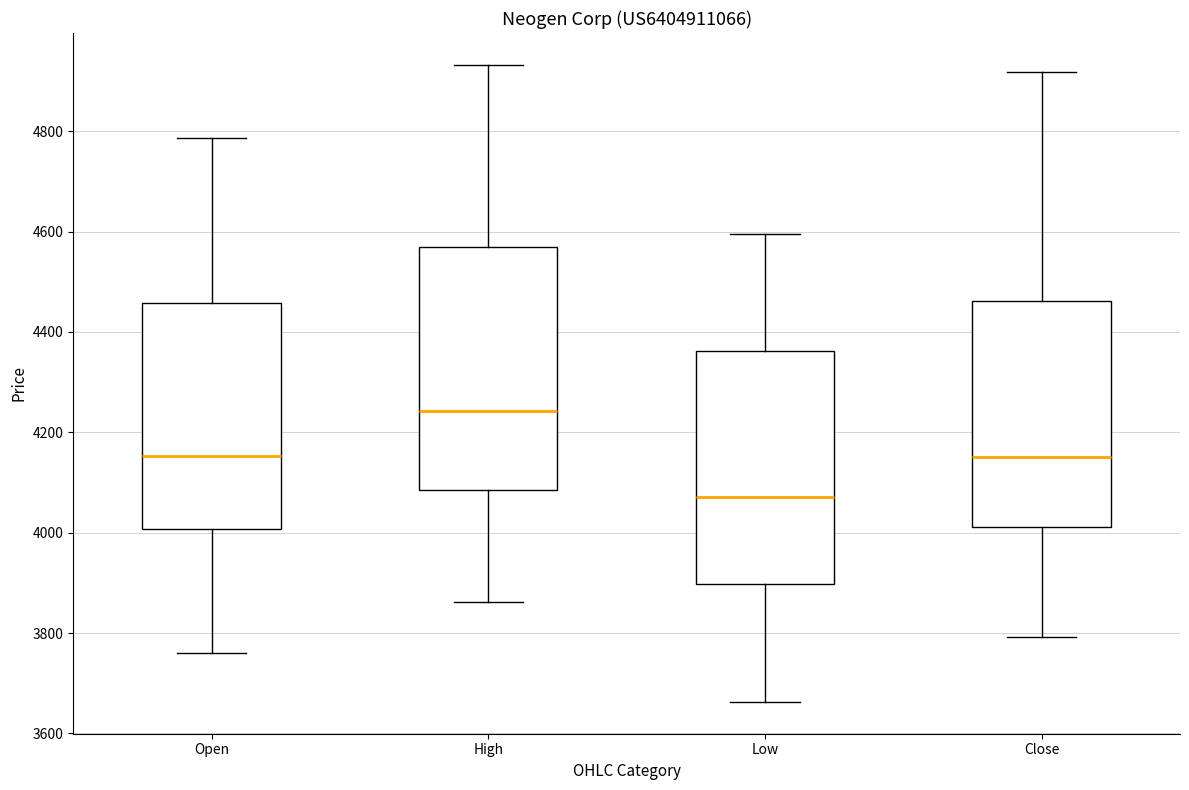

Which box's median line is the highest?

High